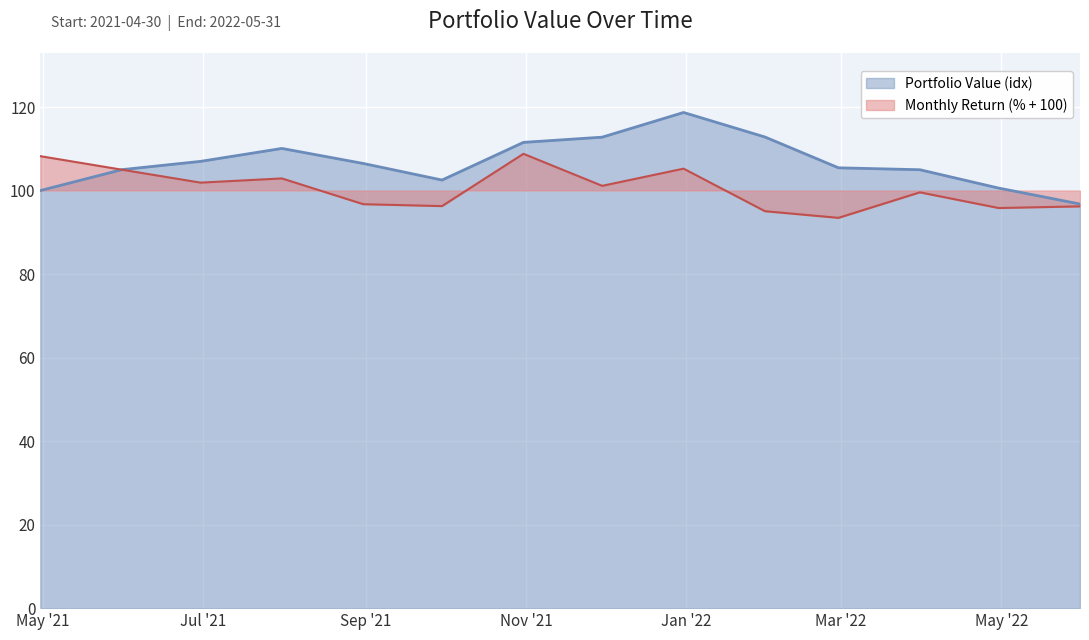

The value of Portfolio Value at 2021-11-30 is 112.8. True or false?

True